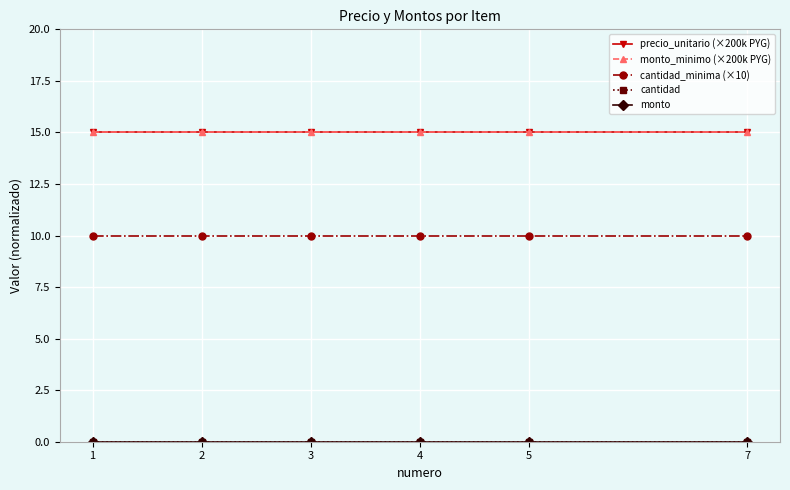

What is the value of the cantidad_minima (×10) point at the 5th from the left?

10